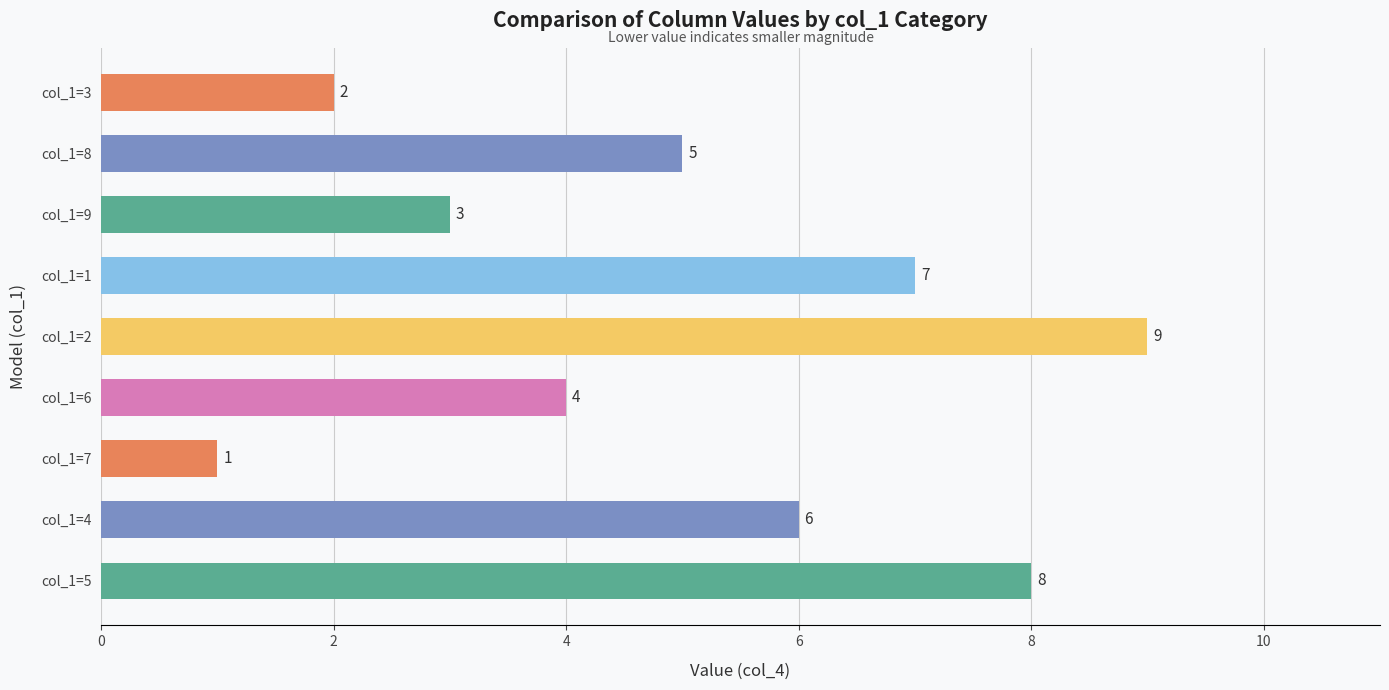

List the labels in order of value, largest first.

col_1=2, col_1=5, col_1=1, col_1=4, col_1=8, col_1=6, col_1=9, col_1=3, col_1=7